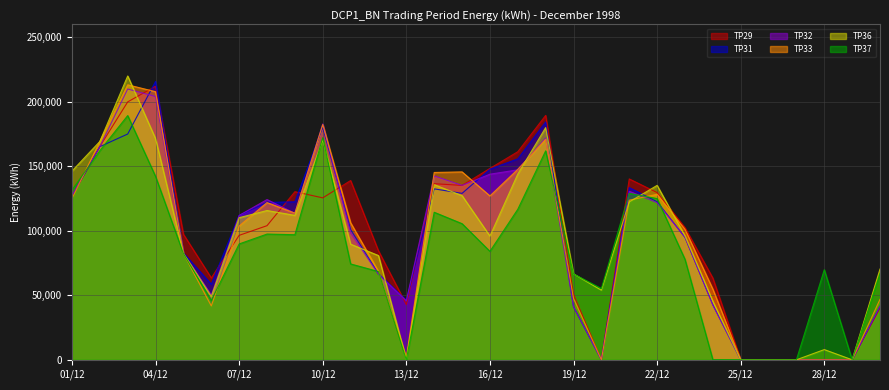

How many intersections are there between TP36 and TP29?

9